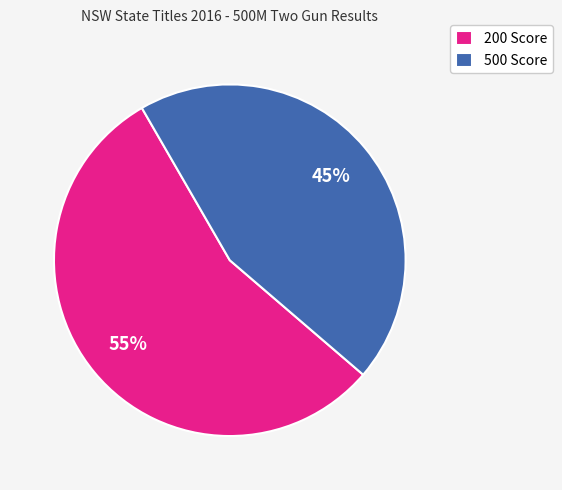

Is it true that 200 Score is 63% of the pie?

False